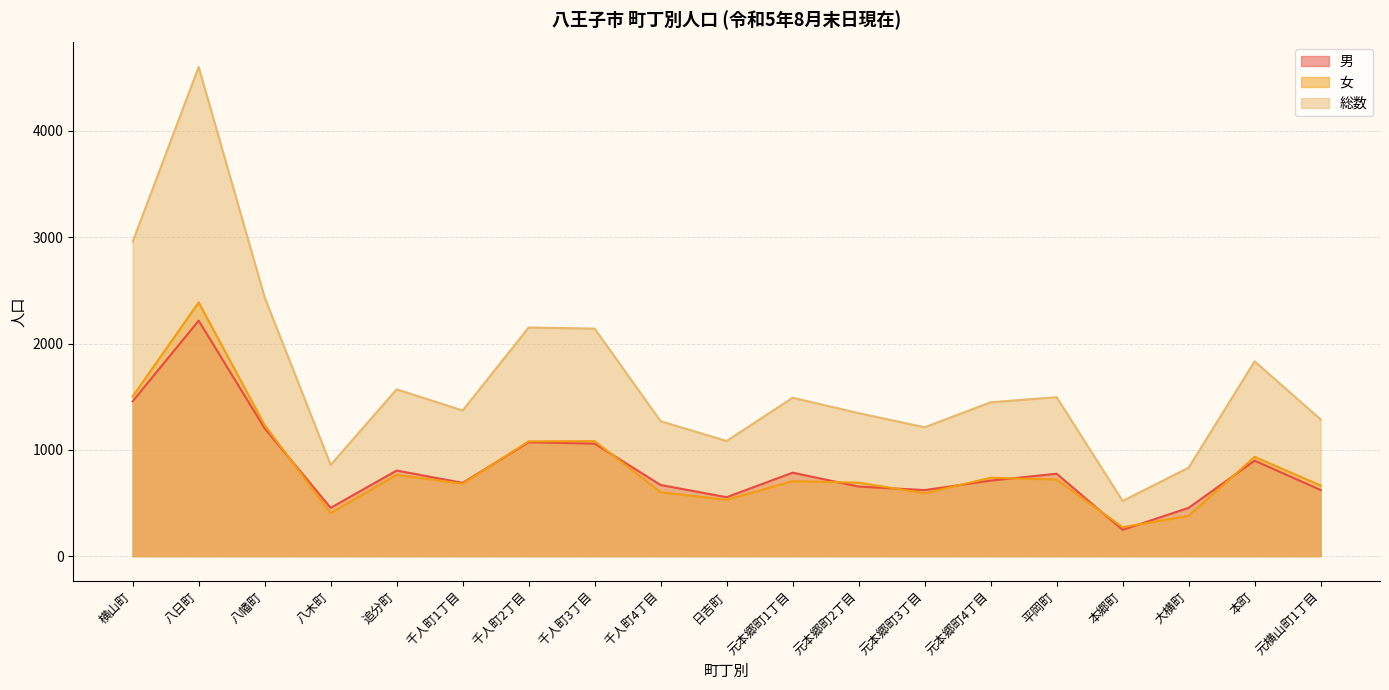

What position from the left is 元本郷町4丁目?

14